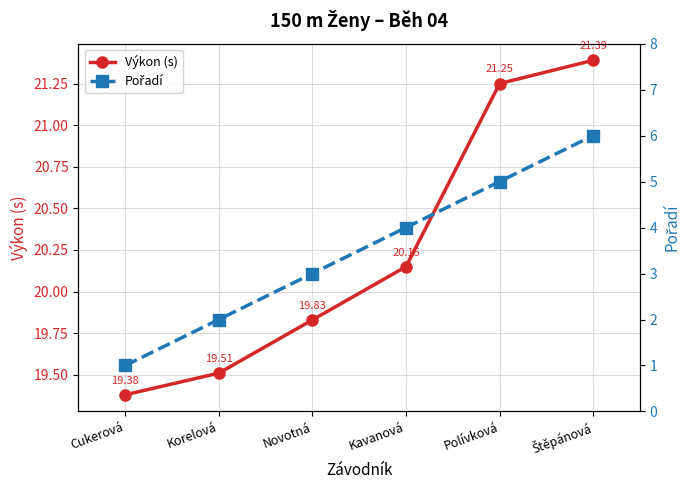

Reading left to right, what are all the values shown in this chart?

Výkon (s): Cukerová=19.4	Korelová=19.5	Novotná=19.8	Kavanová=20.1	Polívková=21.2	Štěpánová=21.4
Pořadí: Cukerová=1.0	Korelová=2.0	Novotná=3.0	Kavanová=4.0	Polívková=5.0	Štěpánová=6.0